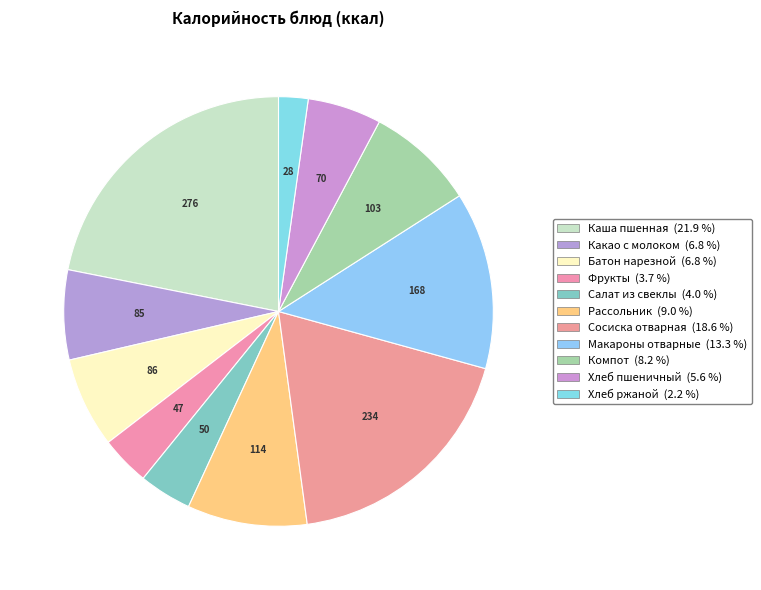

Does Фрукты account for over 50% of the chart?

No